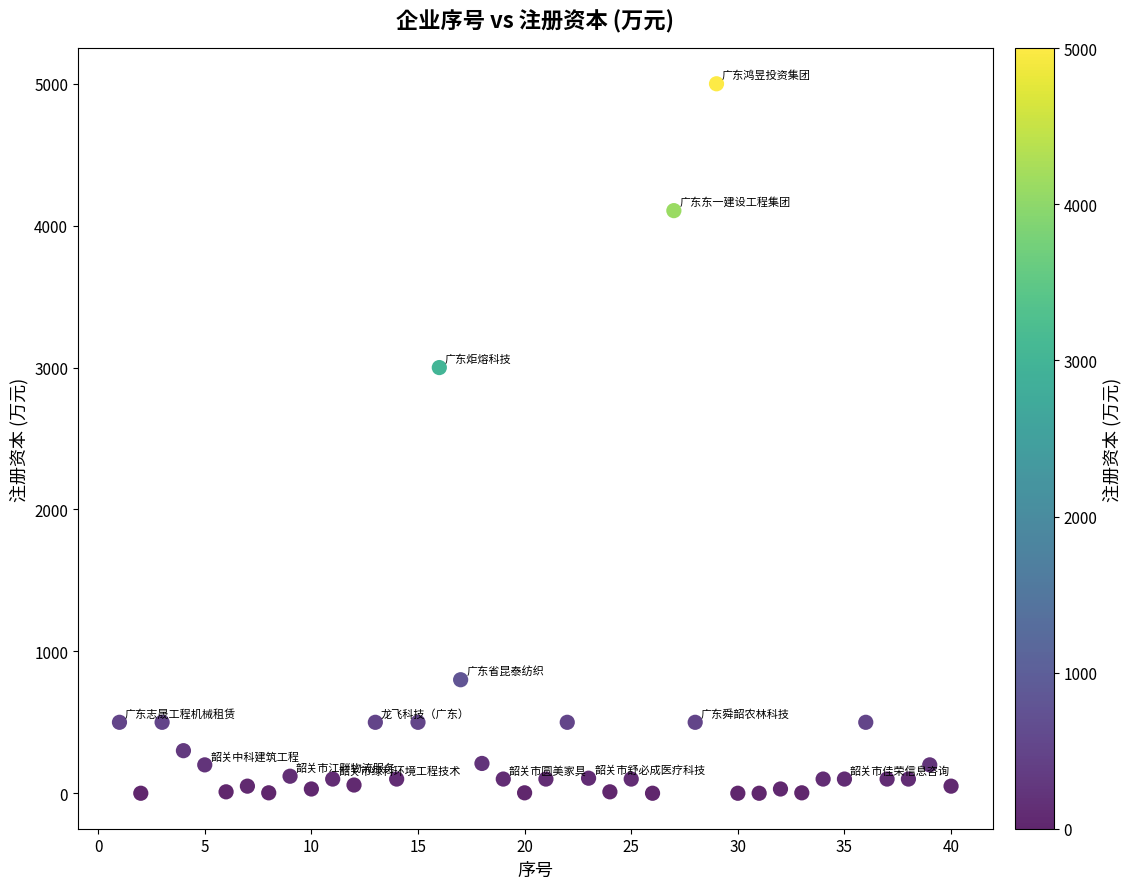

What is the range of Y values (max minus min)?

5000